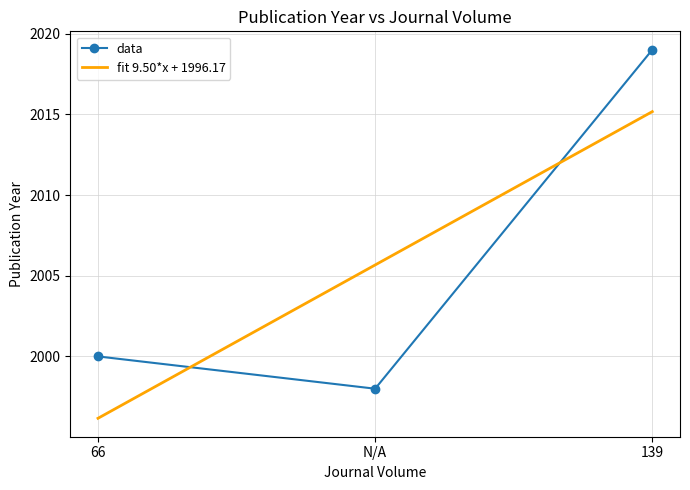

Rank the series by their maximum value, from highest to lowest.

data, fit 9.50*x + 1996.17